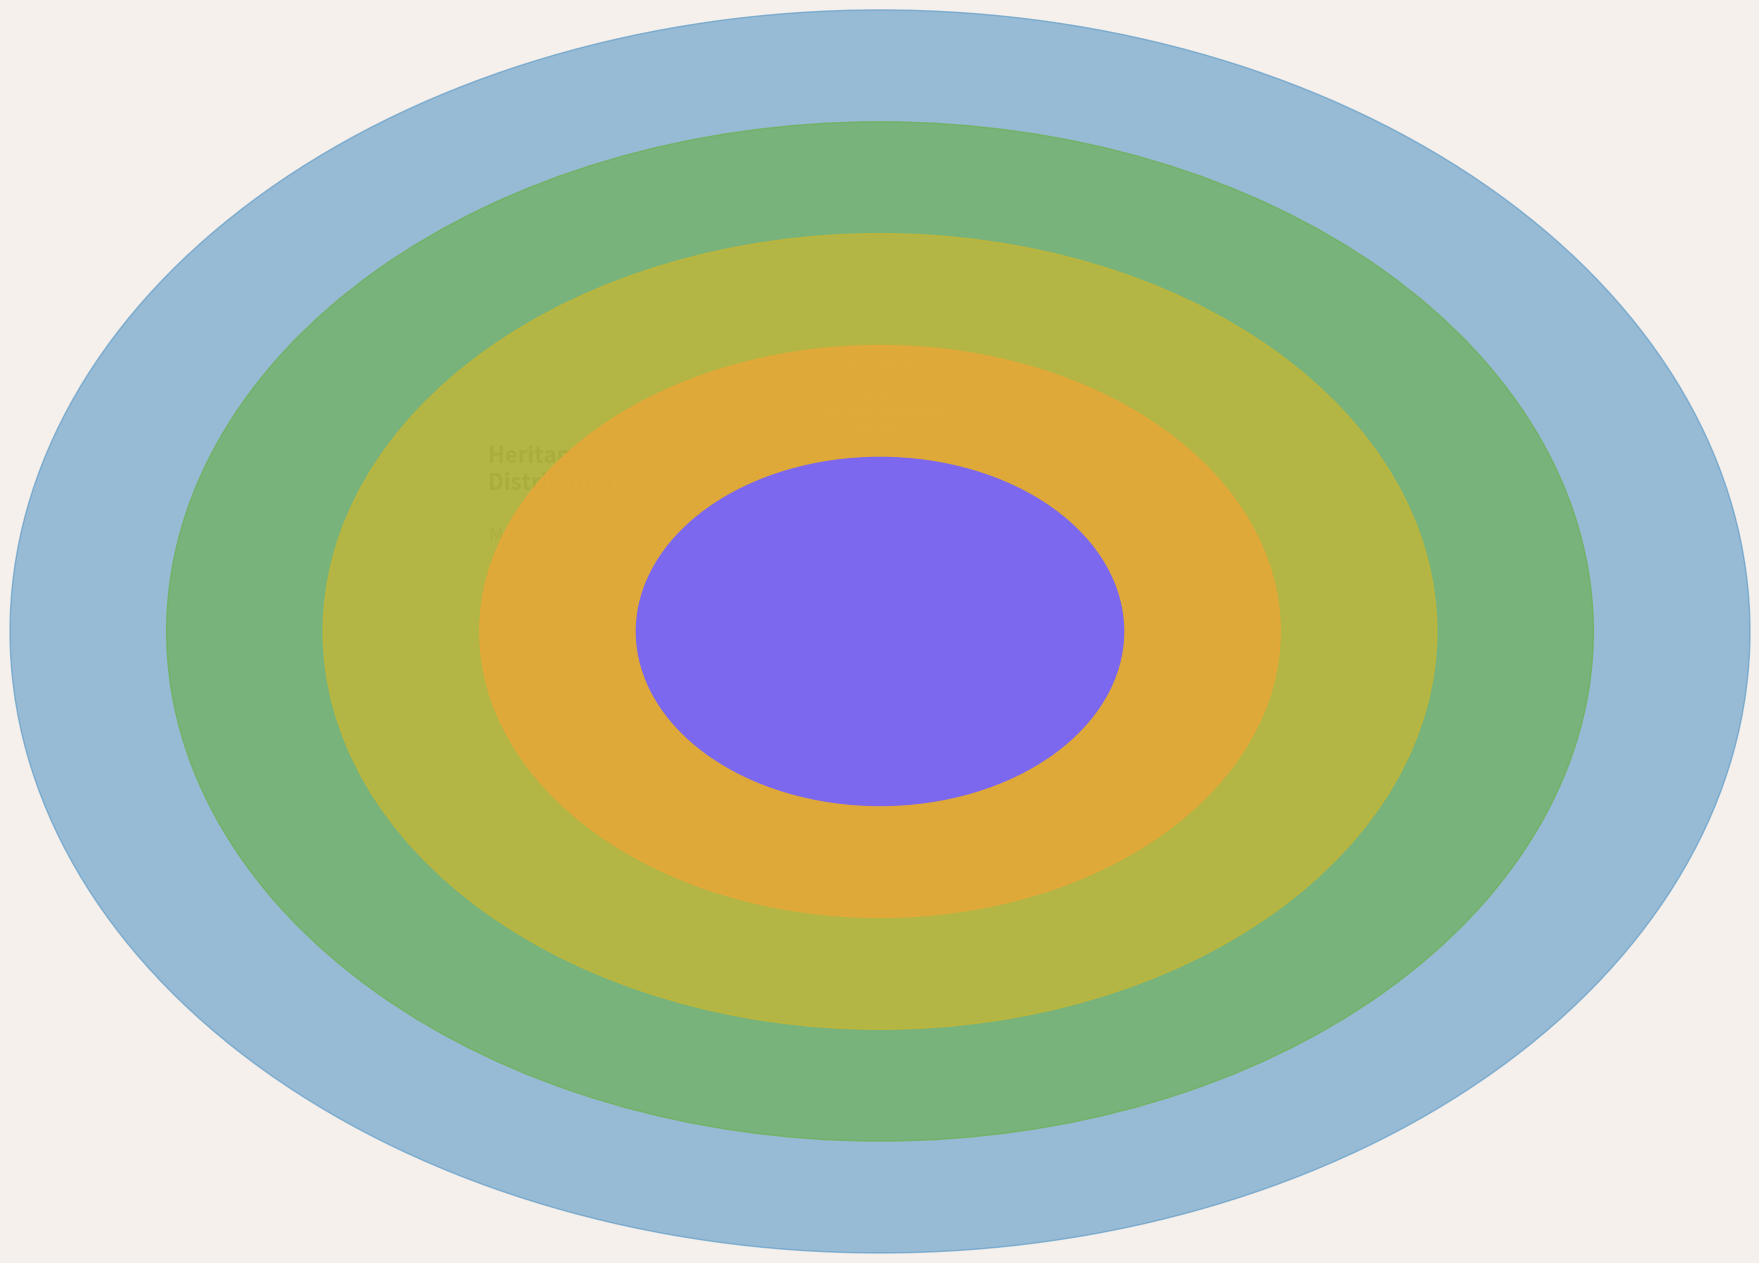

Is it true that Hall's Cottage is 1% of the pie?

False